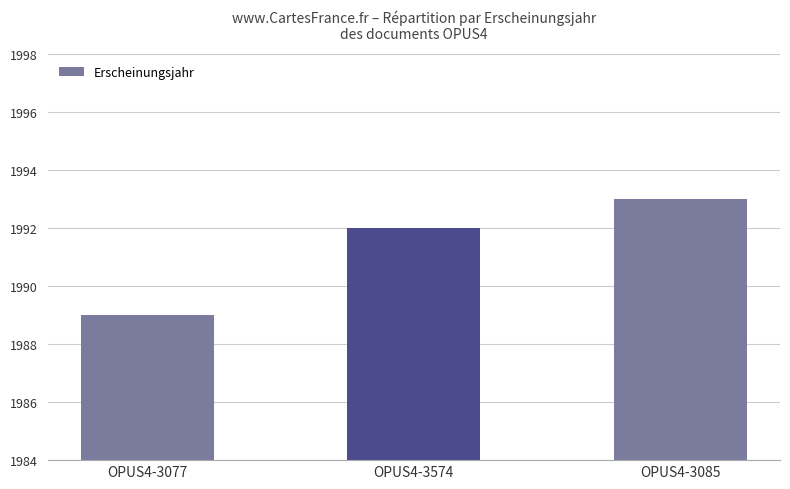

Reading right to left, what are all the values shown in this chart?

OPUS4-3085=1993	OPUS4-3574=1992	OPUS4-3077=1989